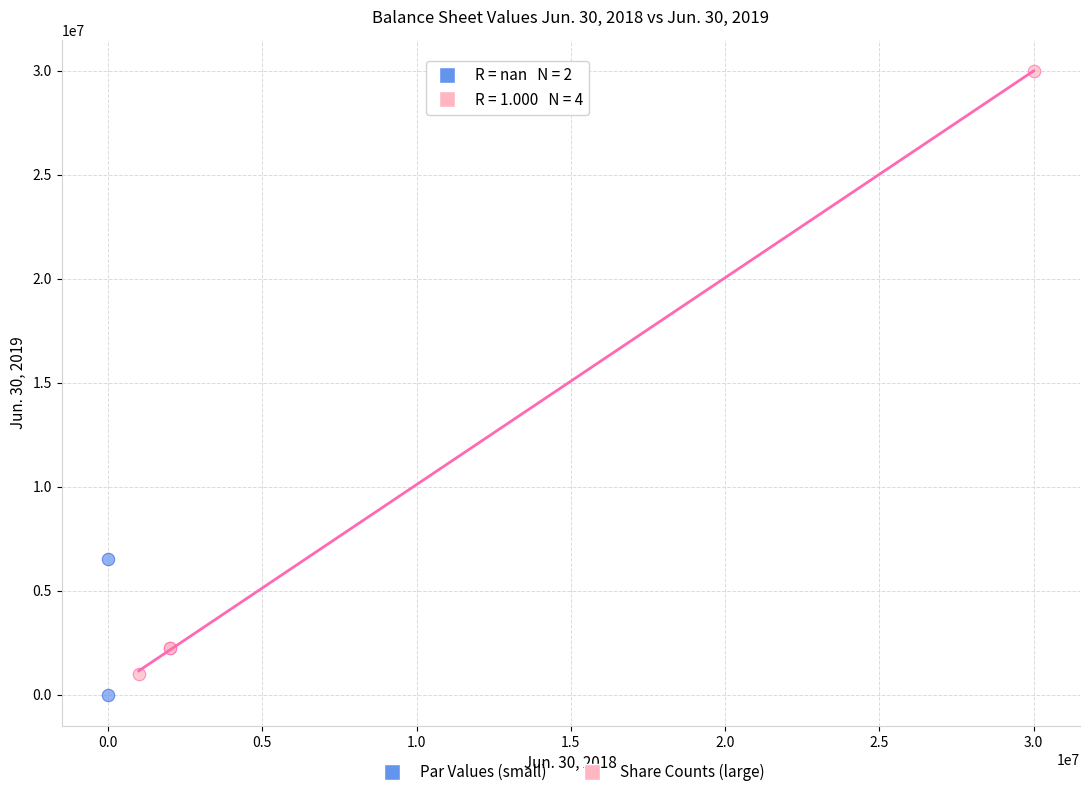

Which series has the largest Y range (max minus min)?

Share Counts (large)